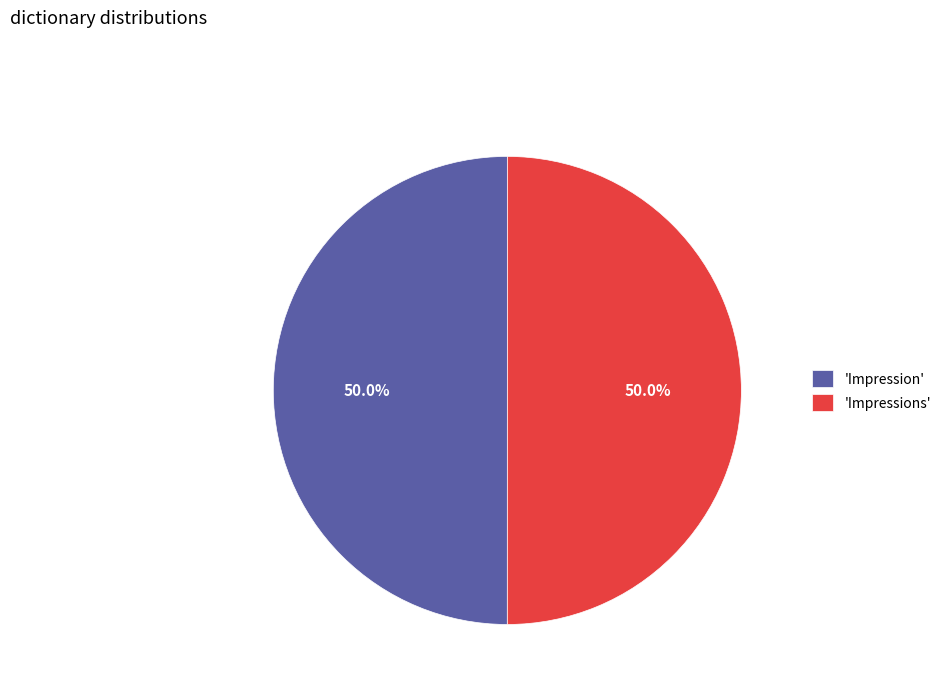

What is the ratio of the value at 'Impressions' to the value at 'Impression'?

1.0